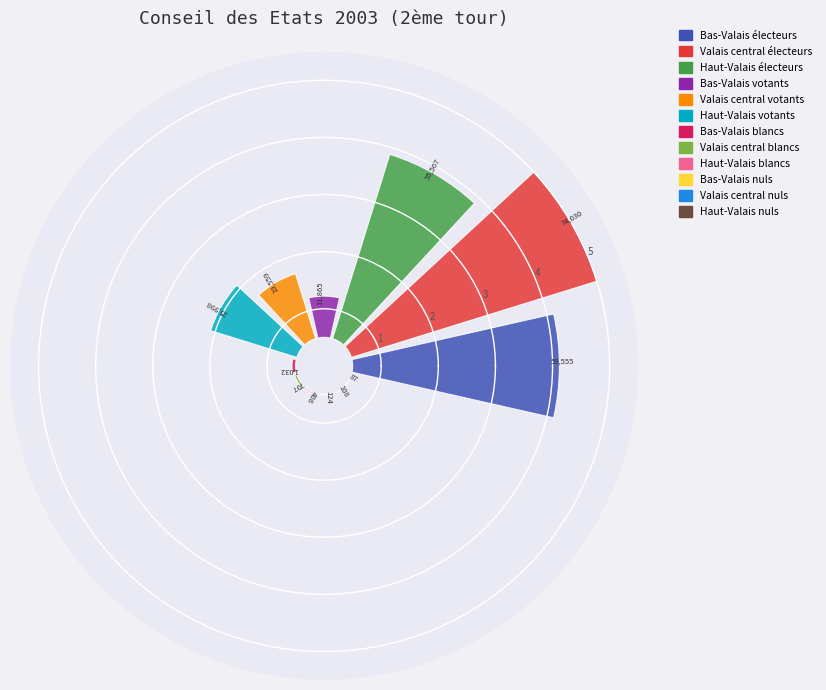

To the nearest percent, what is the average slice percentage?

8%